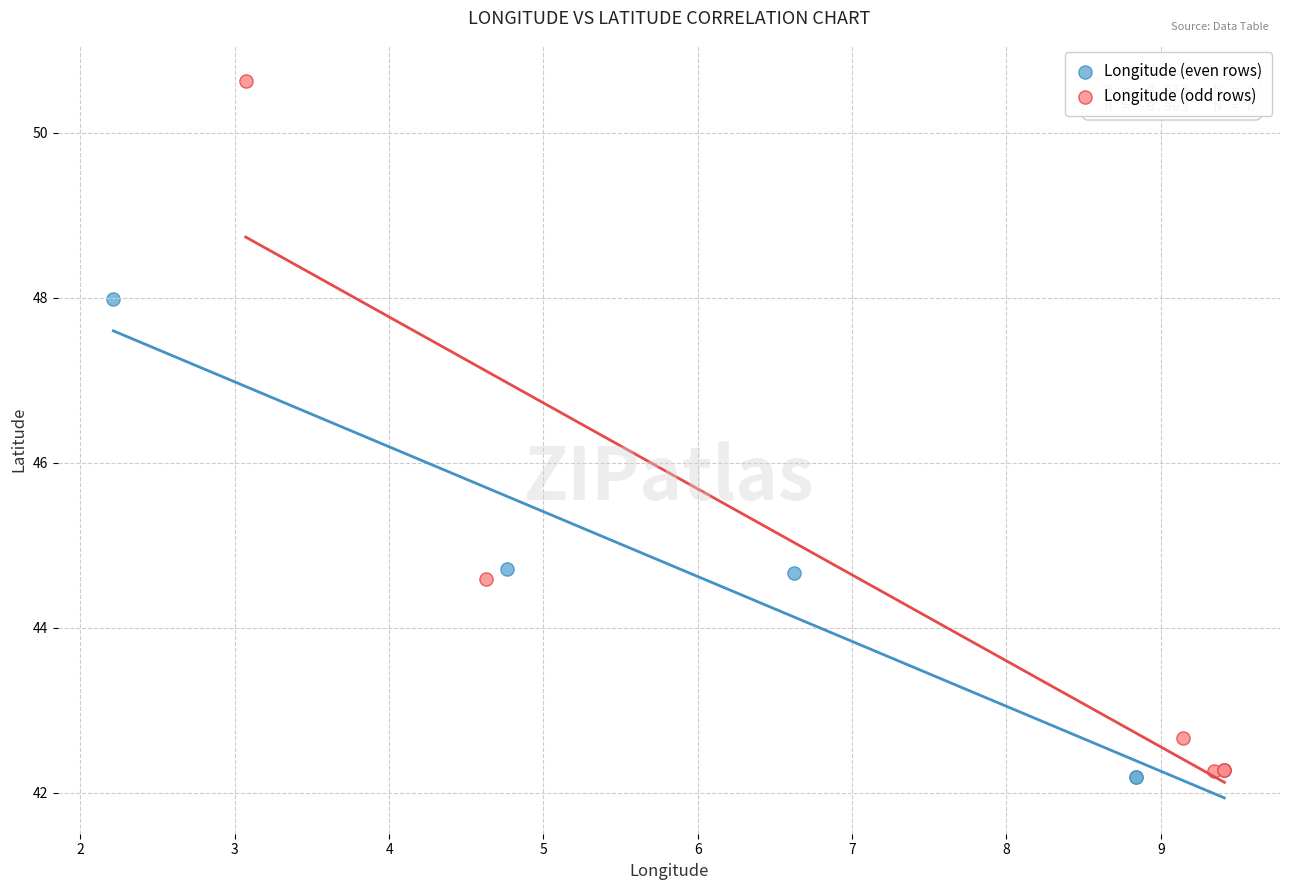

Which series reaches the maximum Y coordinate?

Longitude (odd rows)